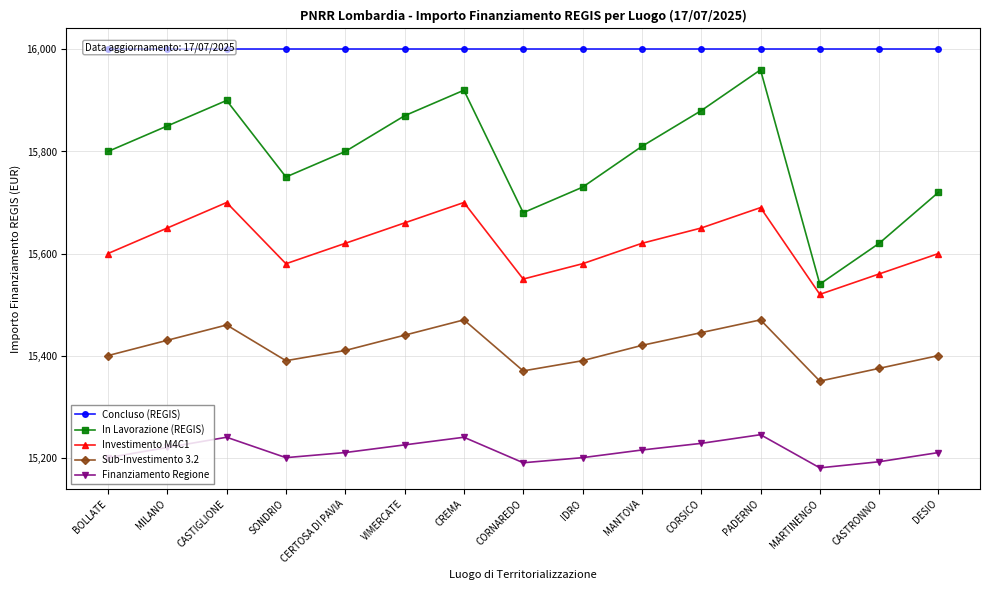

True or false: Investimento M4C1 and Finanziamento Regione intersect in this chart.

False